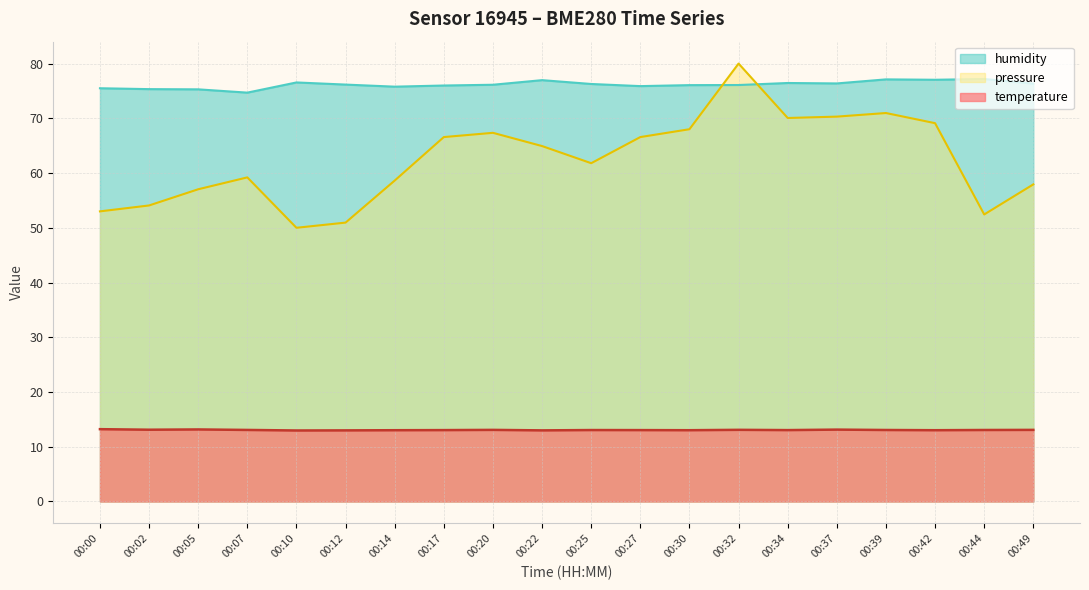

True or false: temperature and pressure_norm cross at least once.

False